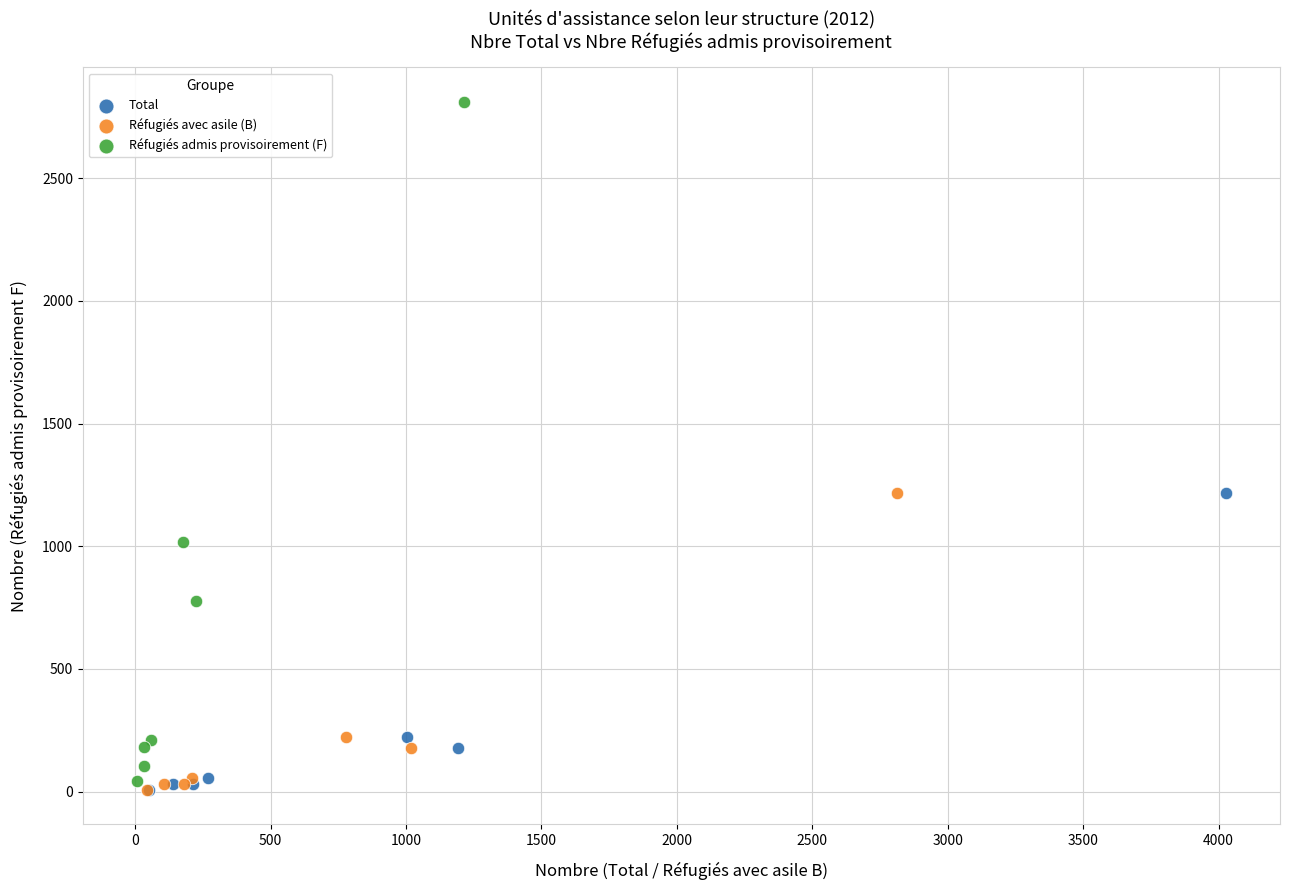

Which series has the largest Y range (max minus min)?

Réfugiés admis provisoirement (F)